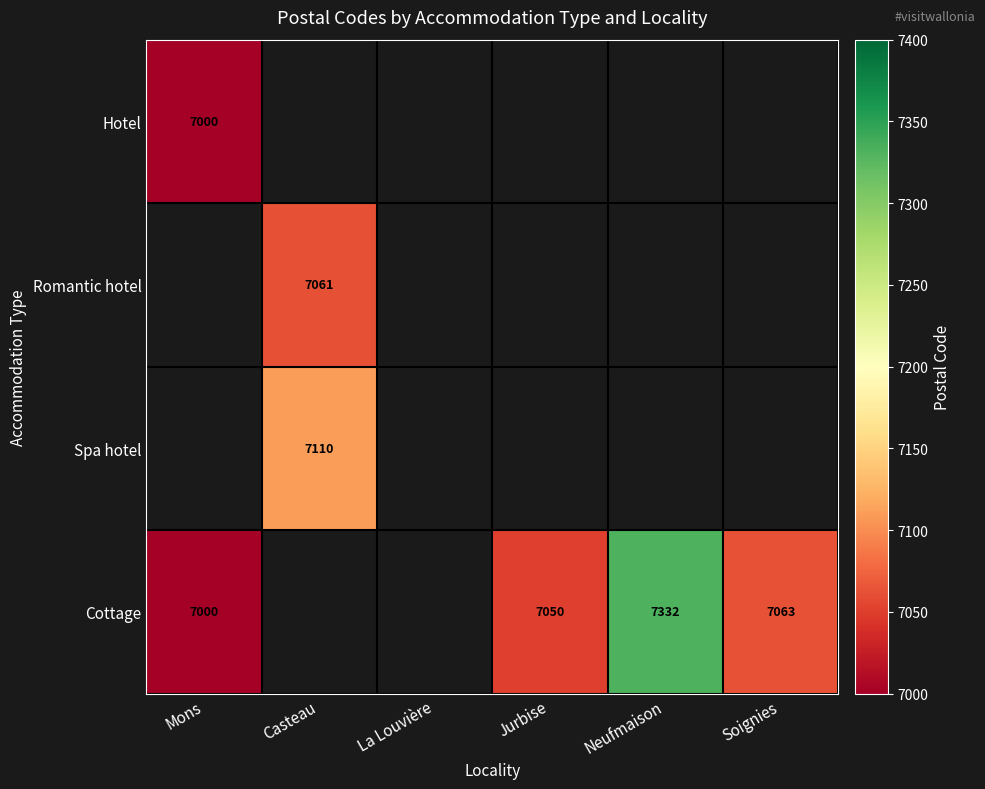

The value of Cottage at Neufmaison is 1607. True or false?

False